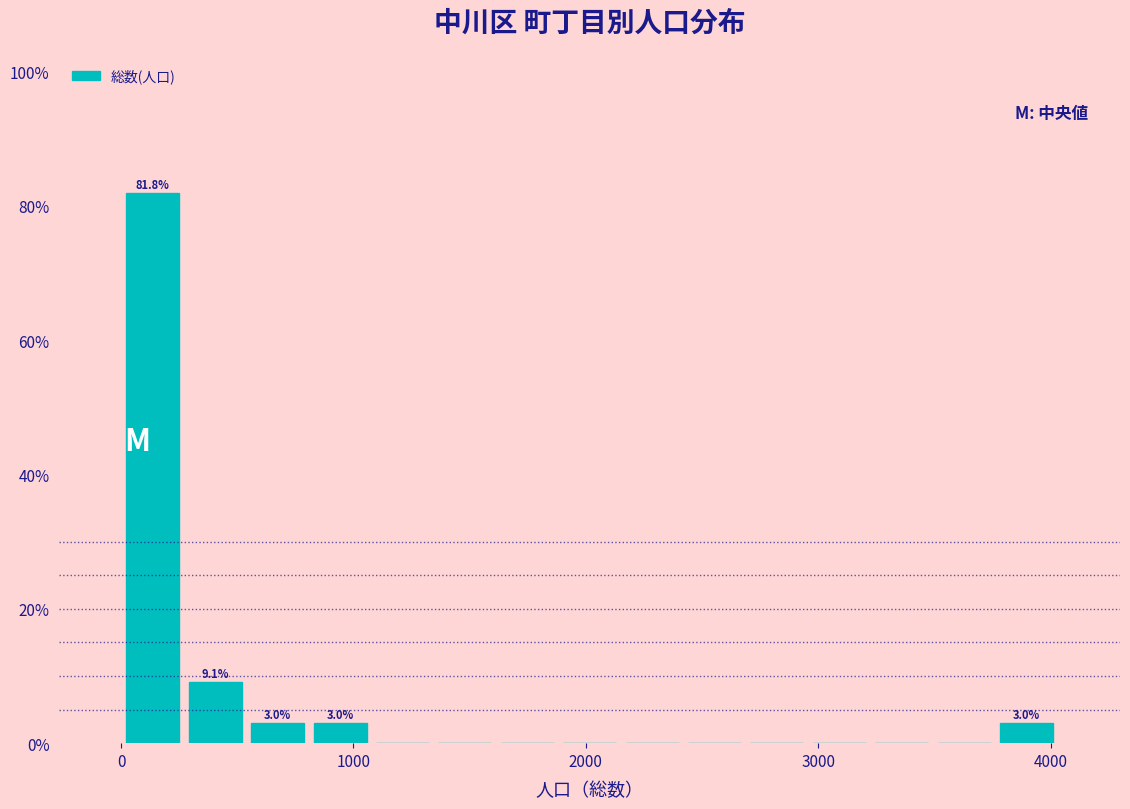

Around what value on the x-axis is the tallest bar? Give the approximate position of its centre, as read against the axis.

100